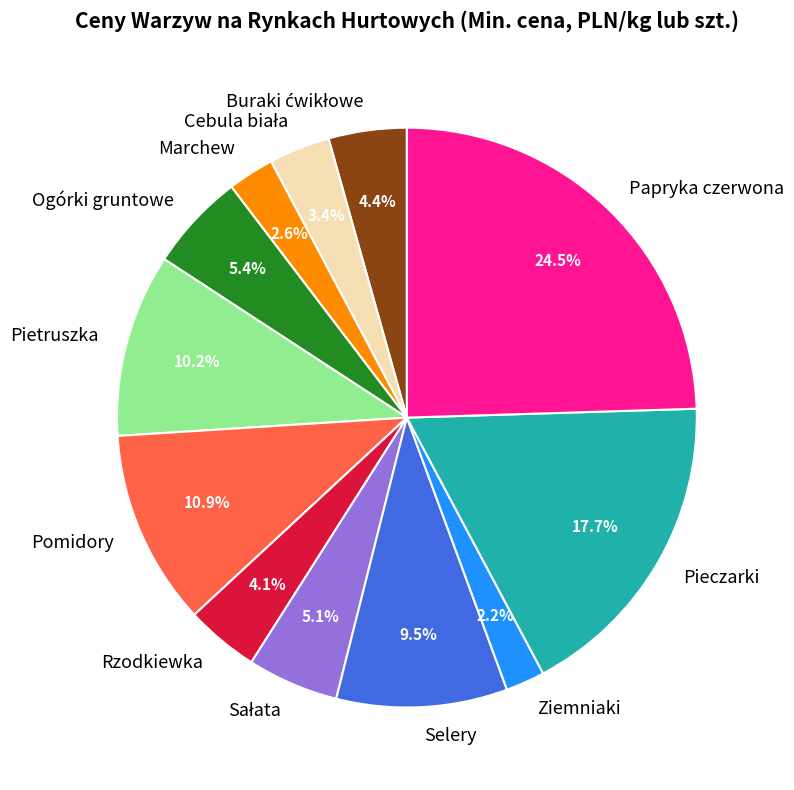

Which slice is the largest?

Papryka czerwona